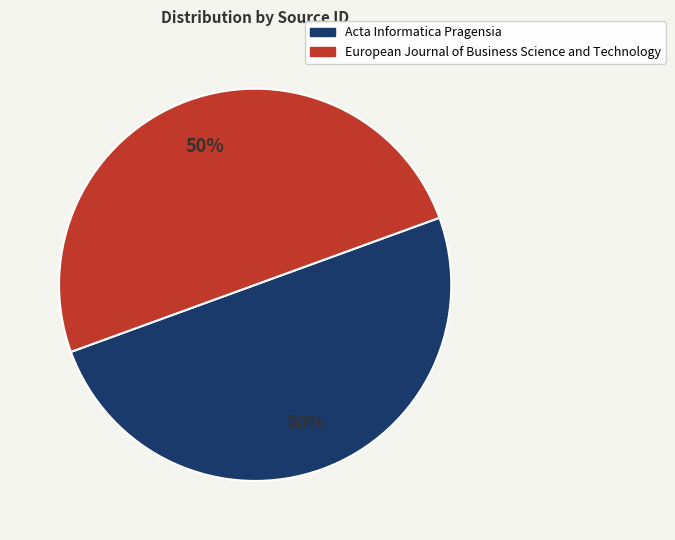

To the nearest percent, what is the average slice percentage?

50%